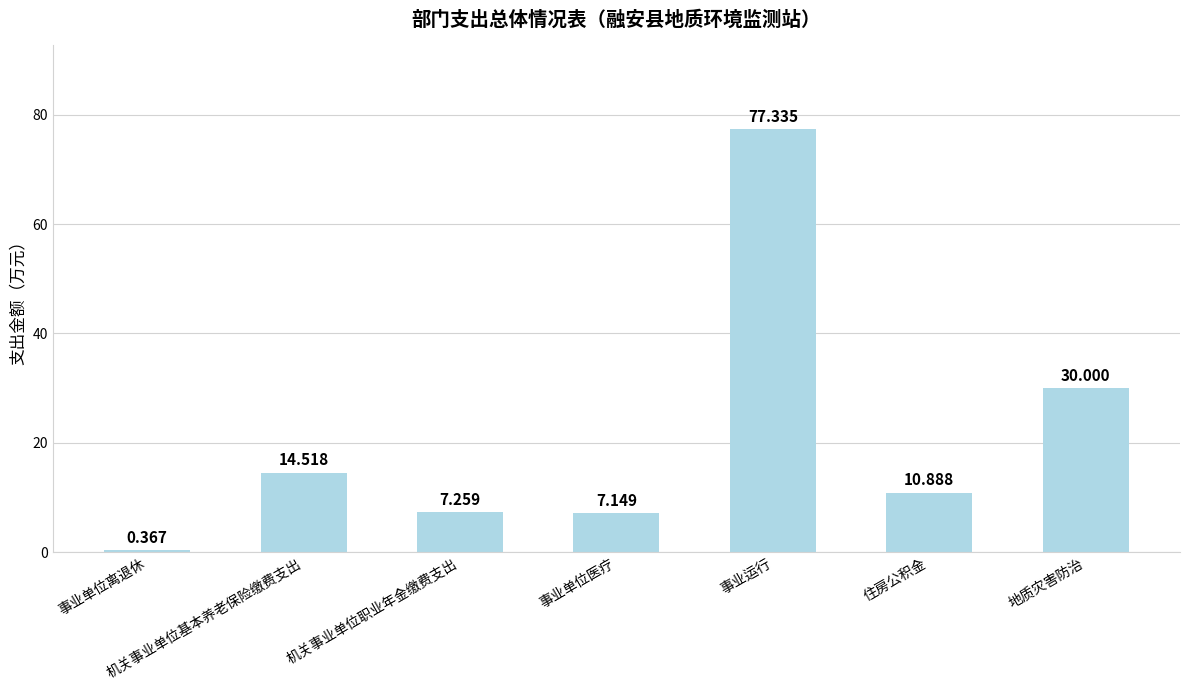

How many bars are there in total?

7